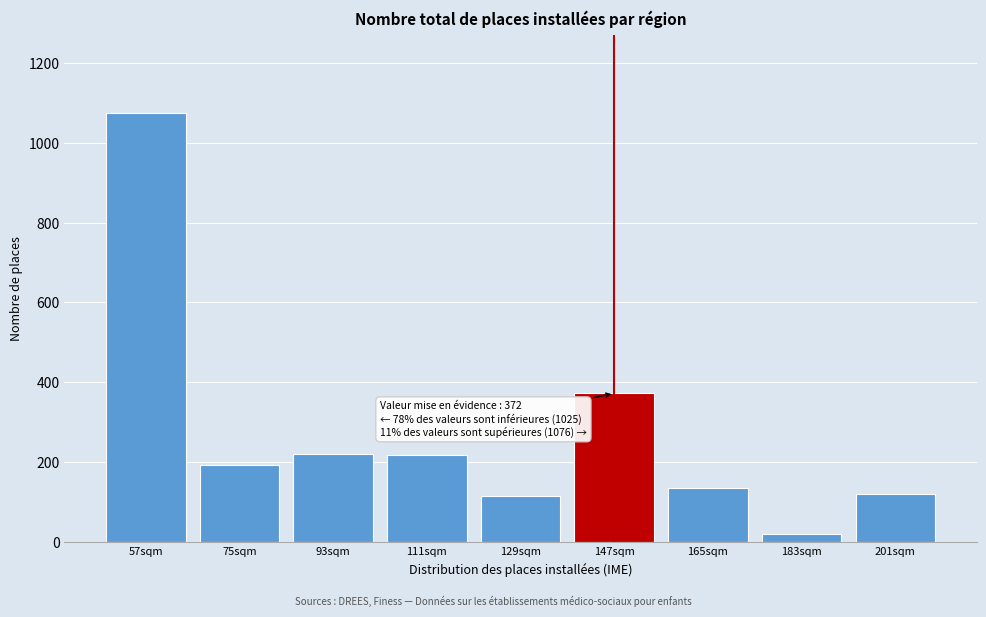

What is the average value?

275